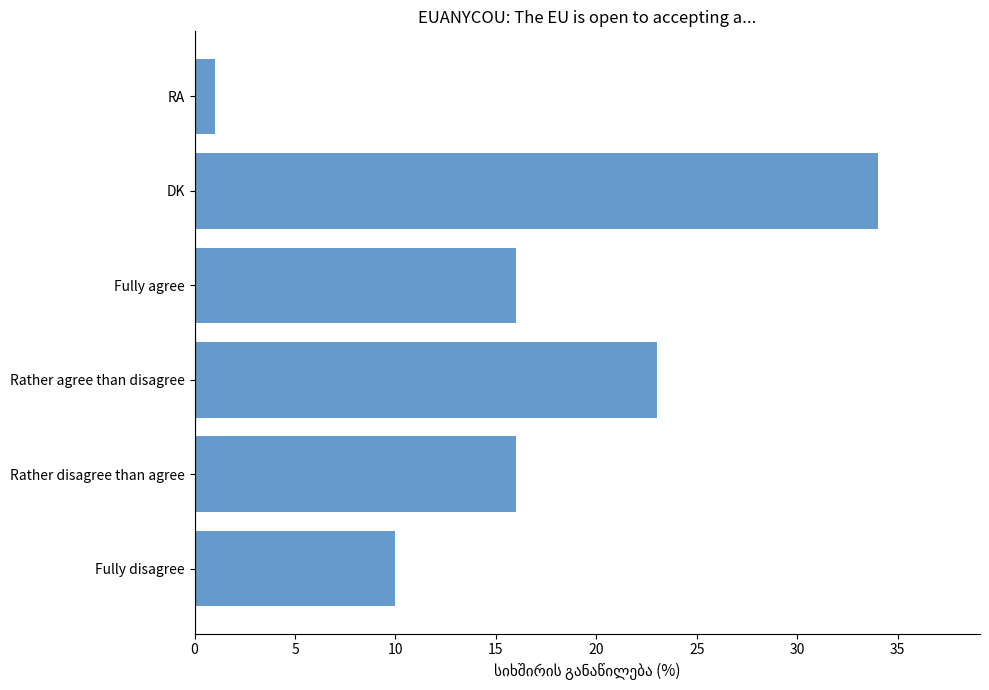

At which category does the chart reach its peak across all series?

DK